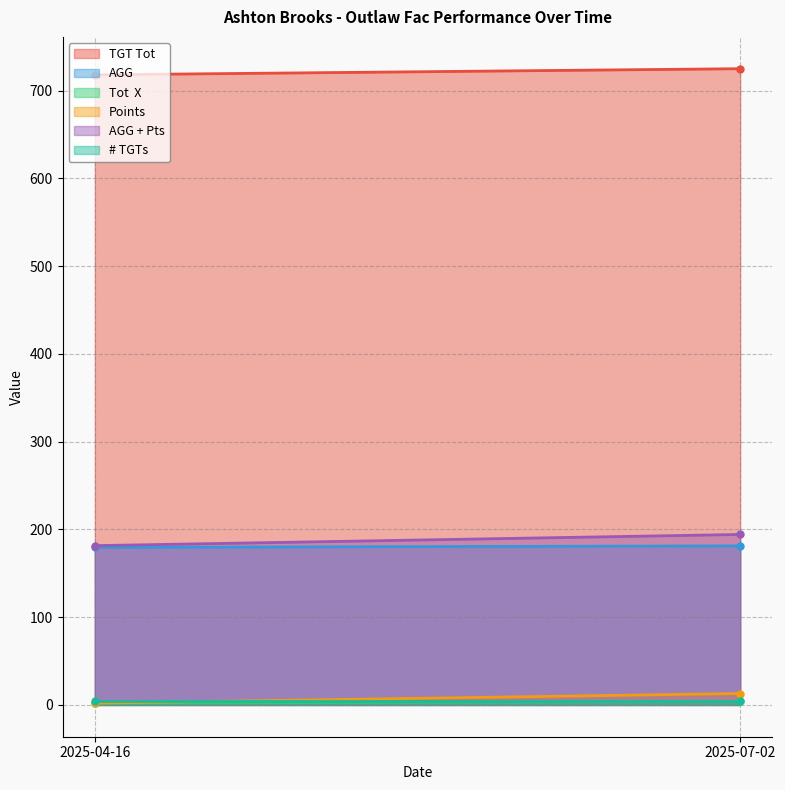

Is the value of AGG at 2025-04-16 greater than the value of Tot  X at 2025-07-02?

Yes